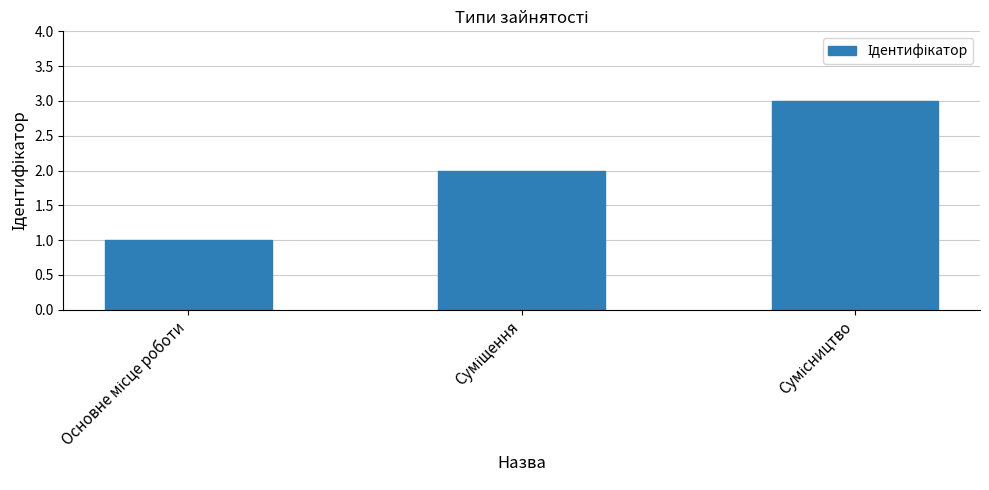

What is the maximum value shown in the chart?

3